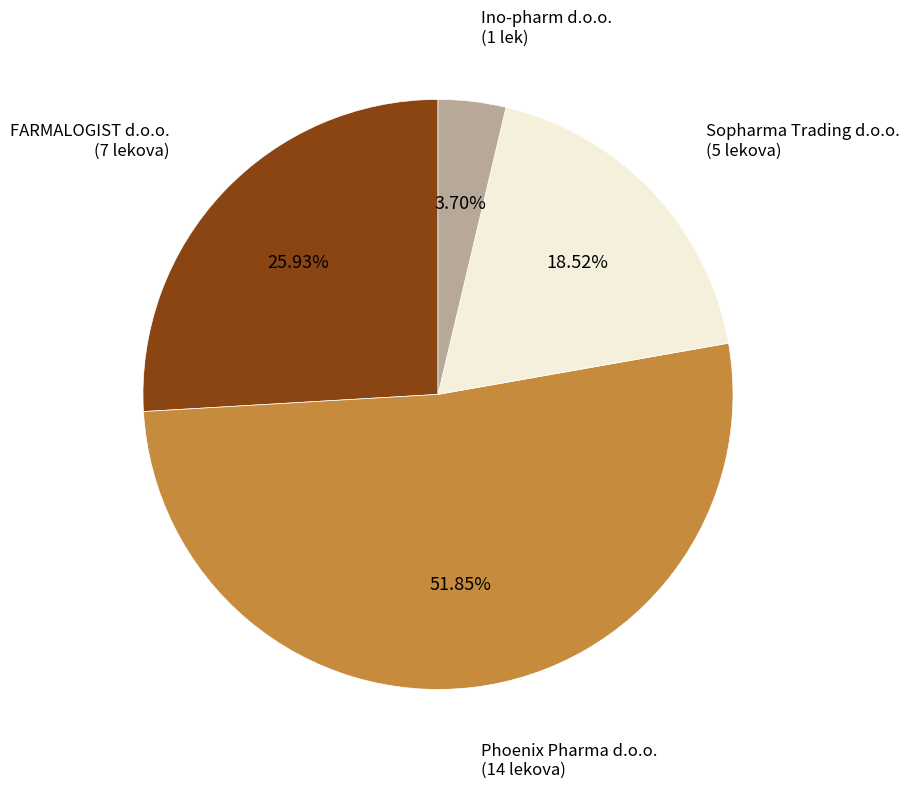

Does any single category account for the majority?

Yes